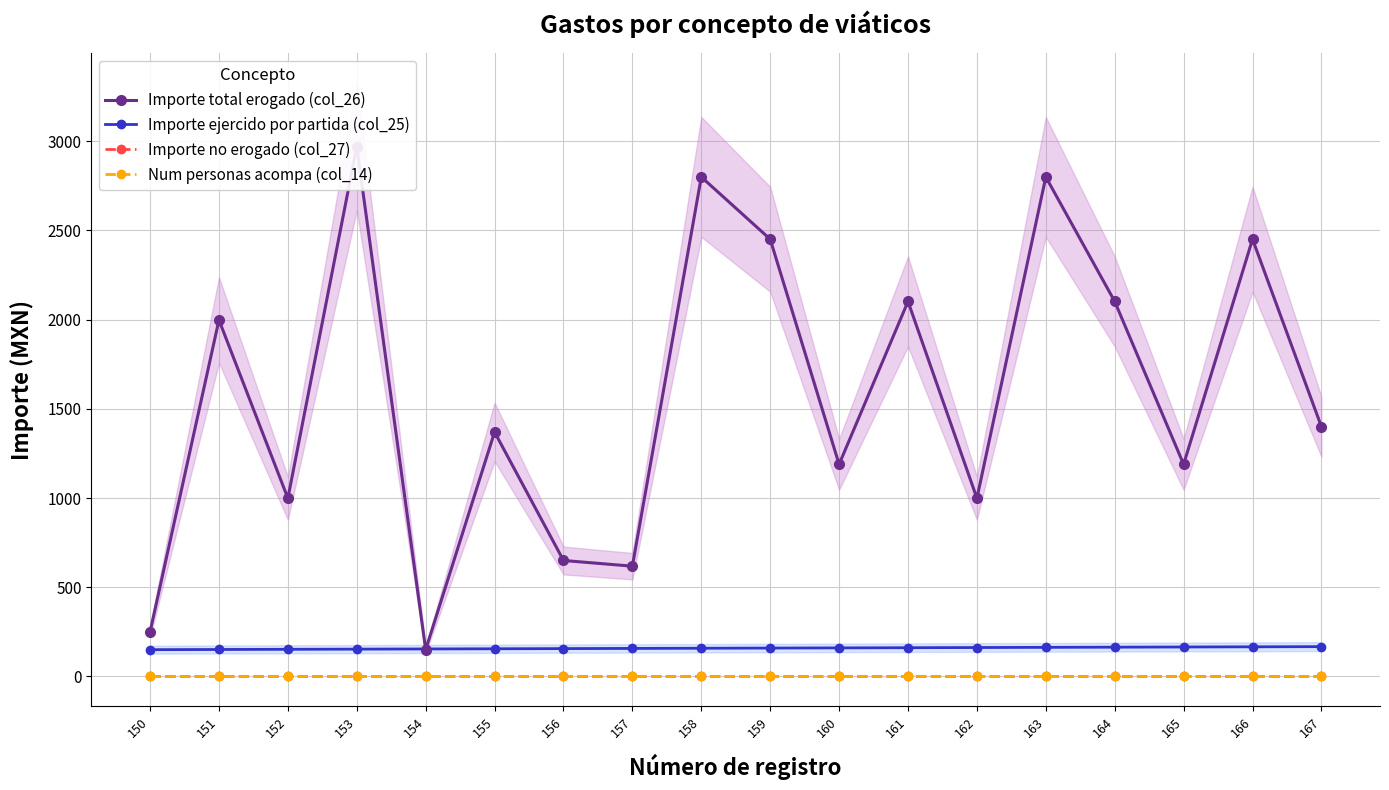

Reading right to left, list all the values displayed in this chart.

Importe total erogado (col_26): 167=1400.0	166=2451.0	165=1189.0	164=2102.0	163=2800.0	162=999.0	161=2102.0	160=1189.0	159=2451.0	158=2800.0	157=618.0	156=650.0	155=1370.0	154=150.0	153=2970.0	152=999.0	151=1998.0	150=250.0
Importe ejercido por partida (col_25): 167=167.0	166=166.0	165=165.0	164=164.0	163=163.0	162=162.0	161=161.0	160=160.0	159=159.0	158=158.0	157=157.0	156=156.0	155=155.0	154=154.0	153=153.0	152=152.0	151=151.0	150=150.0
Importe no erogado (col_27): 167=0.0	166=0.0	165=0.0	164=0.0	163=0.0	162=0.0	161=0.0	160=0.0	159=0.0	158=0.0	157=0.0	156=0.0	155=0.0	154=0.0	153=0.0	152=0.0	151=0.0	150=0.0
Num personas acompa (col_14): 167=0.0	166=0.0	165=0.0	164=0.0	163=0.0	162=0.0	161=0.0	160=0.0	159=0.0	158=0.0	157=0.0	156=0.0	155=0.0	154=0.0	153=0.0	152=0.0	151=0.0	150=0.0